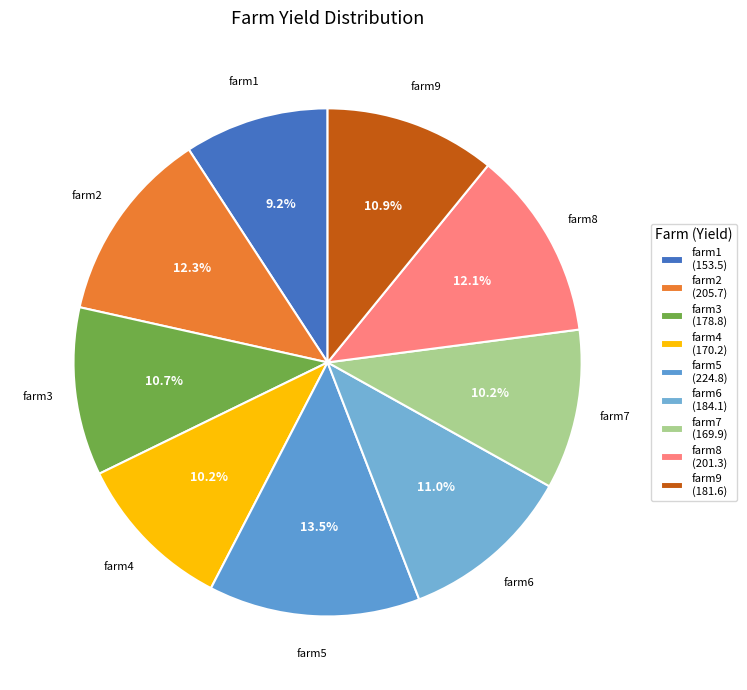

Which slice is the largest?

farm5